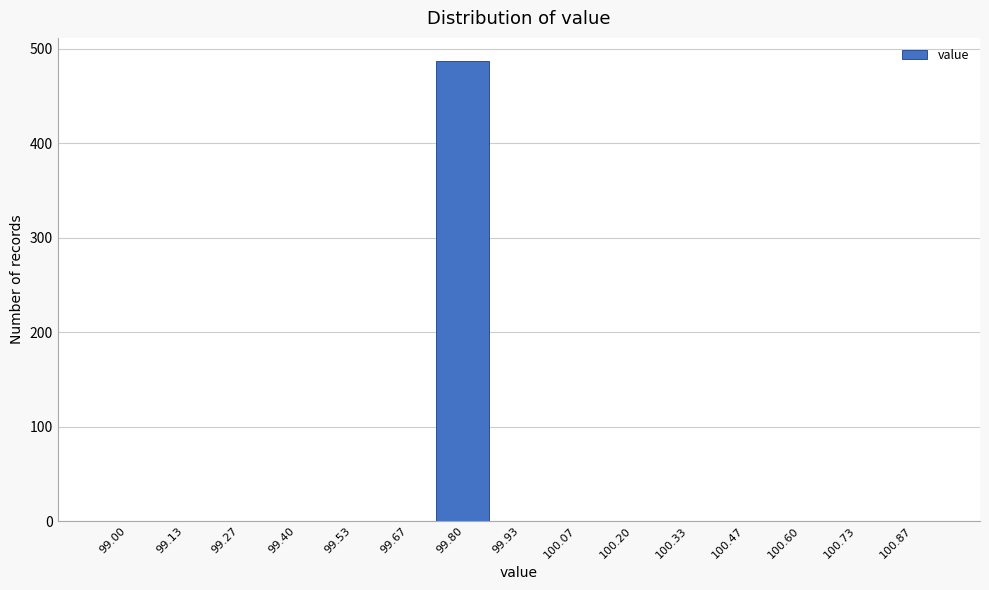

Reading left to right, extract all data points from this chart.

99.00=0	99.13=0	99.27=0	99.40=0	99.53=0	99.67=0	99.80=487	99.93=0	100.07=0	100.20=0	100.33=0	100.47=0	100.60=0	100.73=0	100.87=0